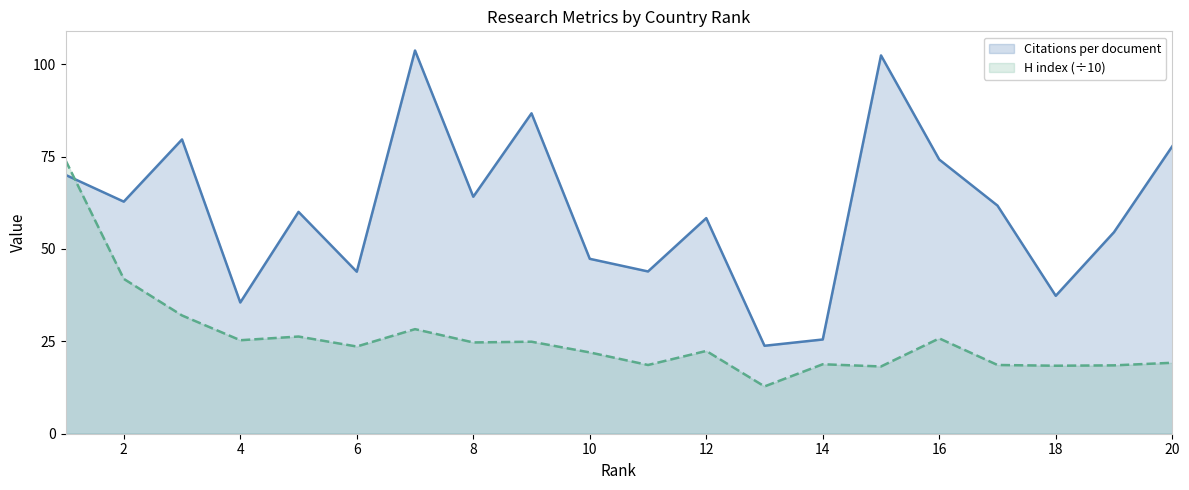

Which series changed the most between 4 and 10?

Citations per document